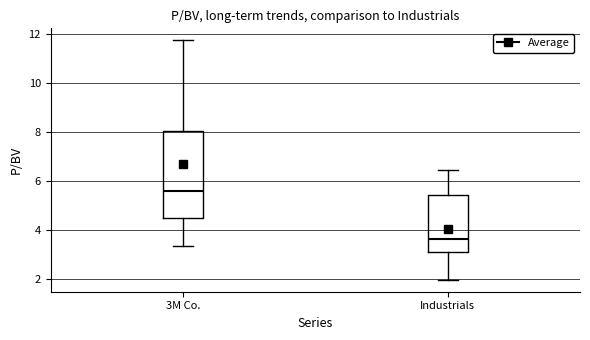

Comparing the boxes themselves (not the whiskers), which one is the tallest?

3M Co.